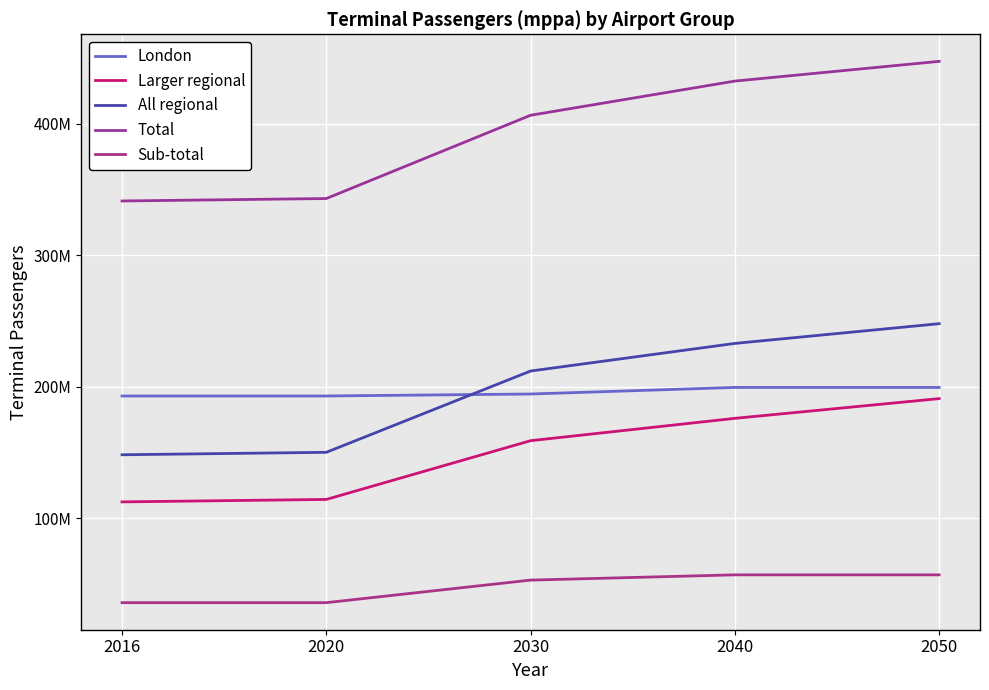

What is the value of the London point at the 1st from the left?

193000000.0